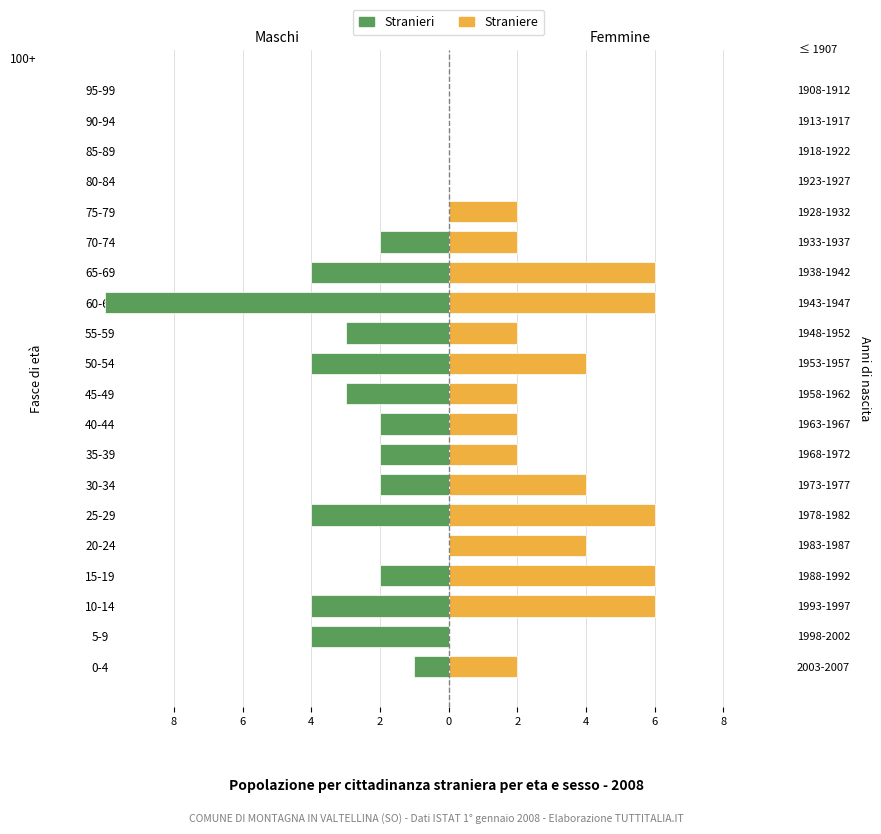

Reading right to left, extract all data points from this chart.

Stranieri: 0	0	0	0	0	-2	-4	-10	-3	-4	-3	-2	-2	-2	-4	0	-2	-4	-4	-1
Straniere: 0	0	0	0	2	2	6	6	2	4	2	2	2	4	6	4	6	6	0	2